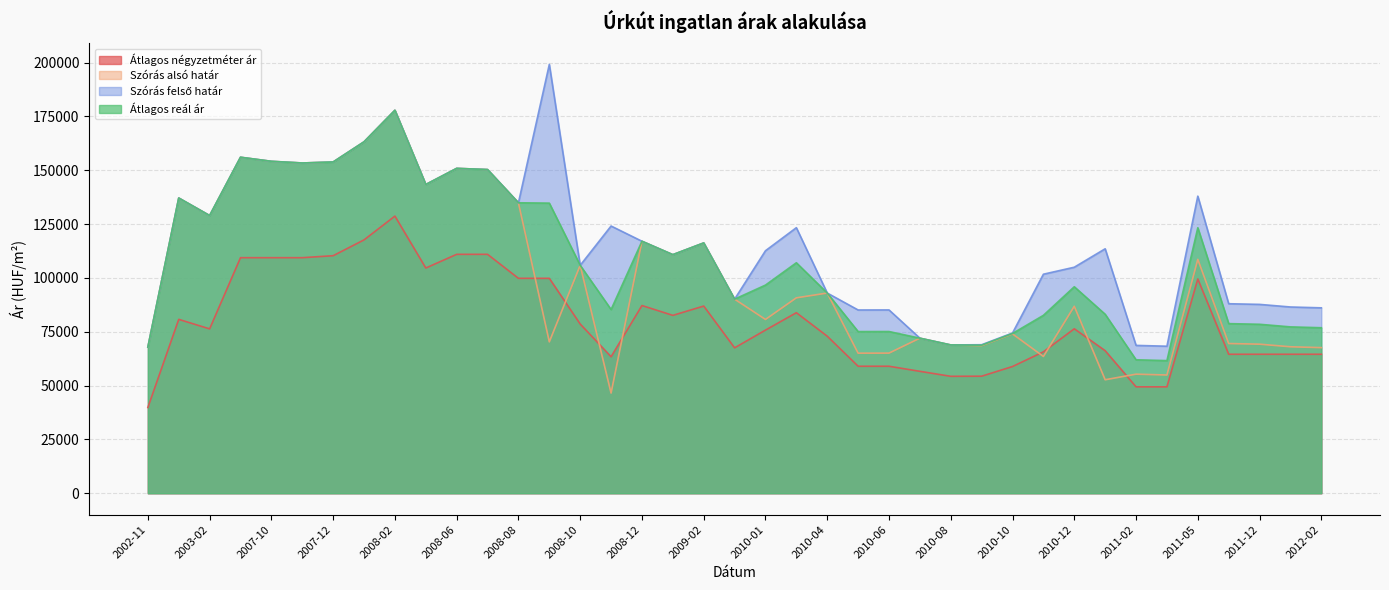

At 2010-06, list the series in order from smallest to largest.

Átlagos négyzetméter ár, Szórás alsó határ, Átlagos reál ár, Szórás felső határ